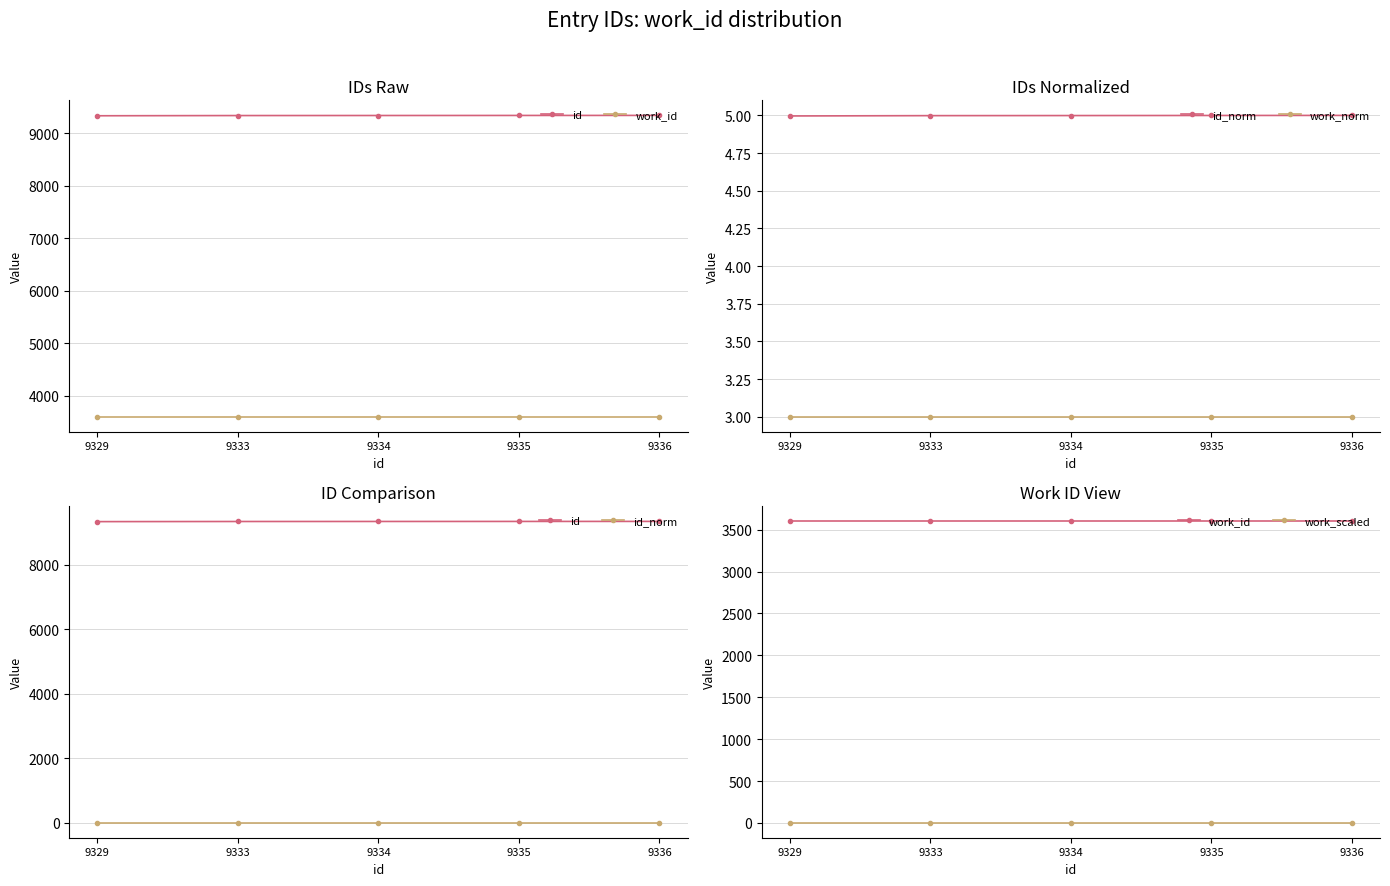

Where is id_norm nearest to the value 4?

9329